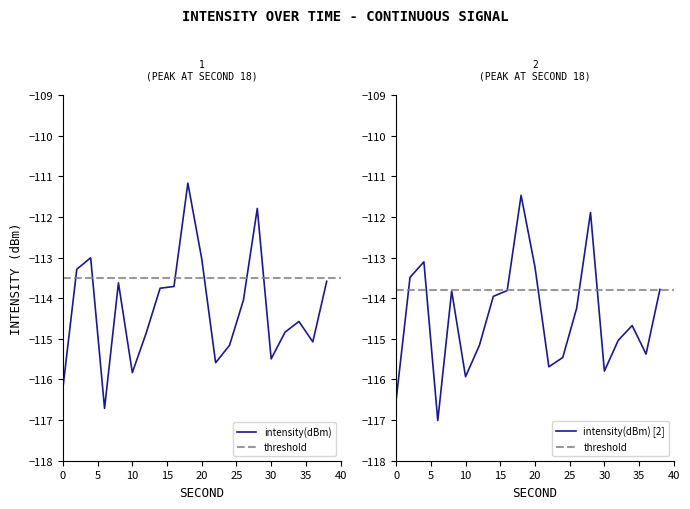

How many interior local peaks (higher than both neighbors) does the data have?

5